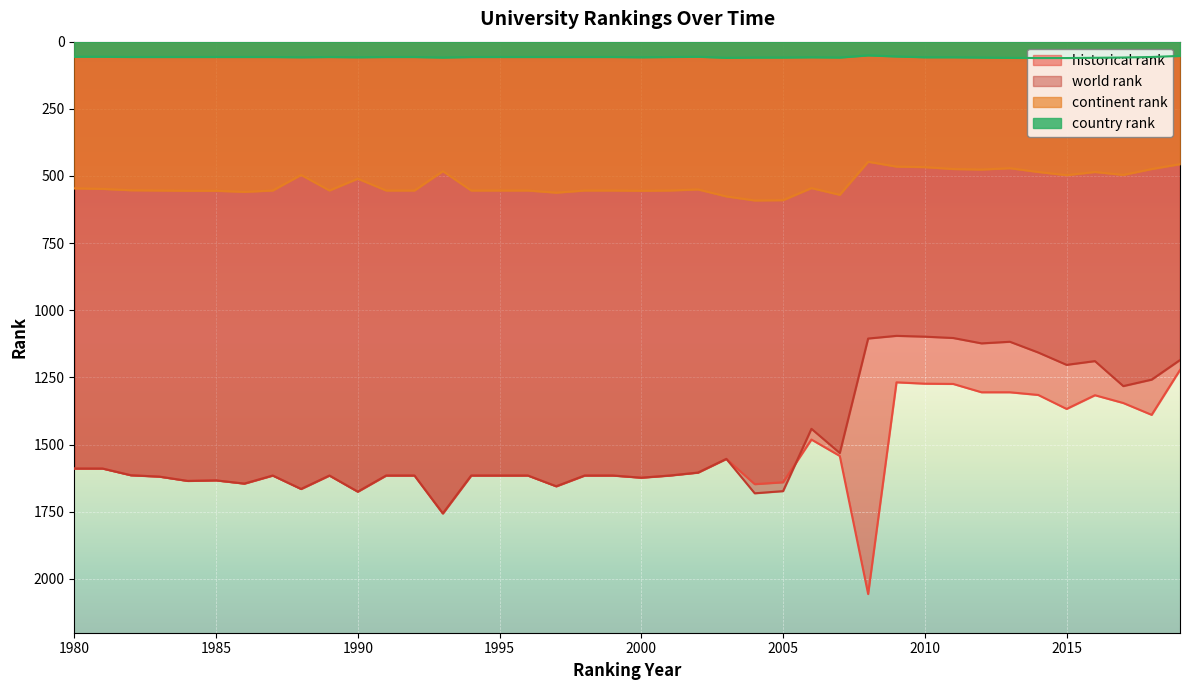

Reading left to right, list all the values displayed in this chart.

world rank: 1589	1589	1614	1619	1635	1633	1645	1615	1665	1615	1675	1615	1615	1756	1615	1615	1615	1655	1615	1615	1623	1615	1604	1553	1681	1673	1441	1531	1105	1095	1098	1103	1123	1117	1157	1203	1189	1282	1258	1185
continent rank: 546	548	553	554	555	555	559	554	496	554	510	554	554	482	554	554	554	562	554	554	555	554	550	576	591	590	545	570	447	465	467	474	476	471	485	497	485	496	474	456
country rank: 56	56	57	57	57	57	57	57	58	57	58	57	57	59	57	57	57	57	57	57	58	57	56	60	59	59	58	59	51	55	58	58	59	60	61	61	60	59	57	53
historical rank: 1589	1589	1614	1619	1635	1633	1645	1615	1665	1615	1675	1615	1615	1756	1615	1615	1615	1655	1615	1615	1623	1615	1604	1553	1647	1640	1481	1542	2056	1268	1273	1274	1305	1305	1315	1367	1316	1345	1389	1222